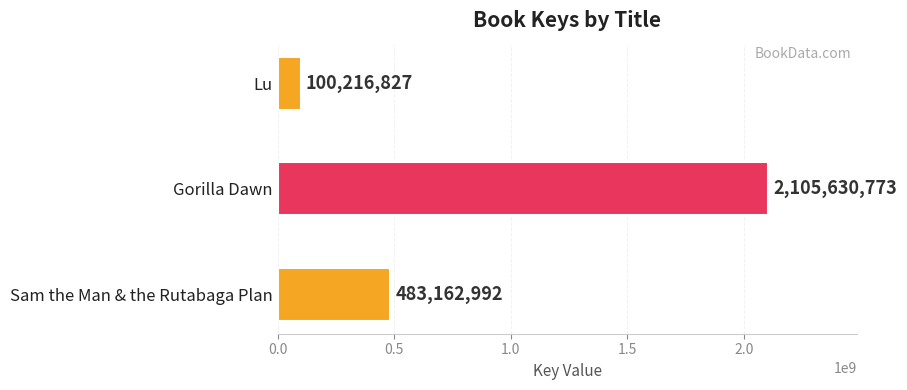

Rank the categories by value from highest to lowest.

Gorilla Dawn, Sam the Man & the Rutabaga Plan, Lu